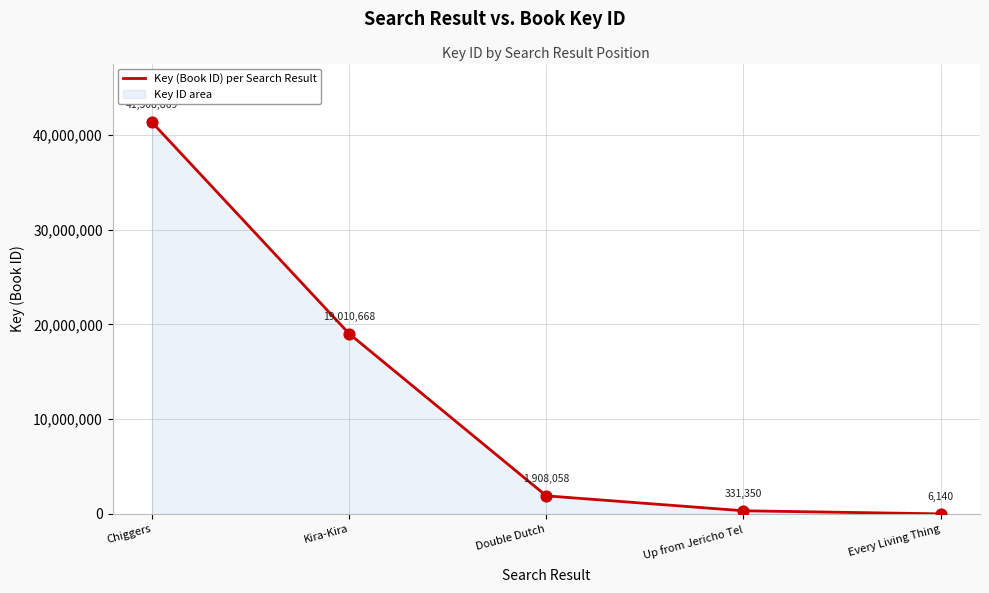

Which has a higher value, Double Dutch or Chiggers?

Chiggers